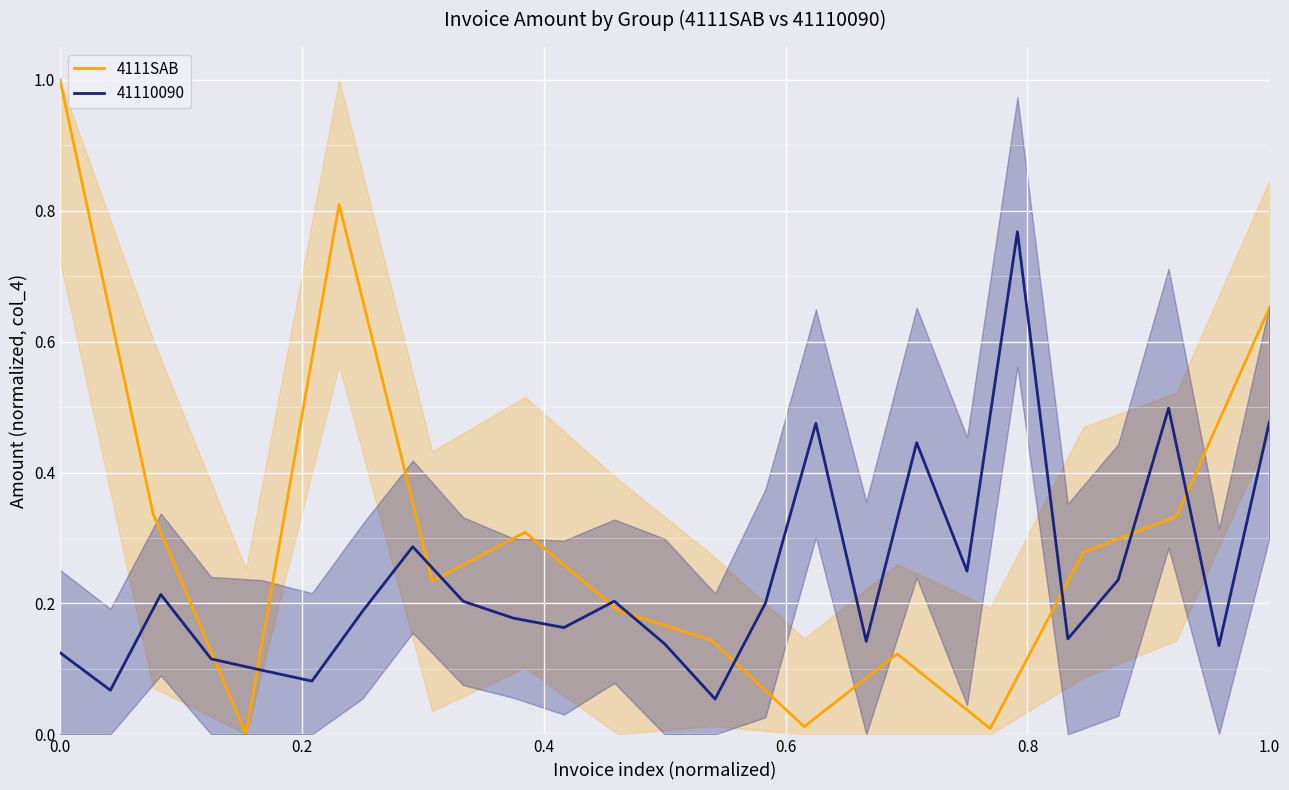

The value of 4111SAB at 0.0 is 1.0. True or false?

True